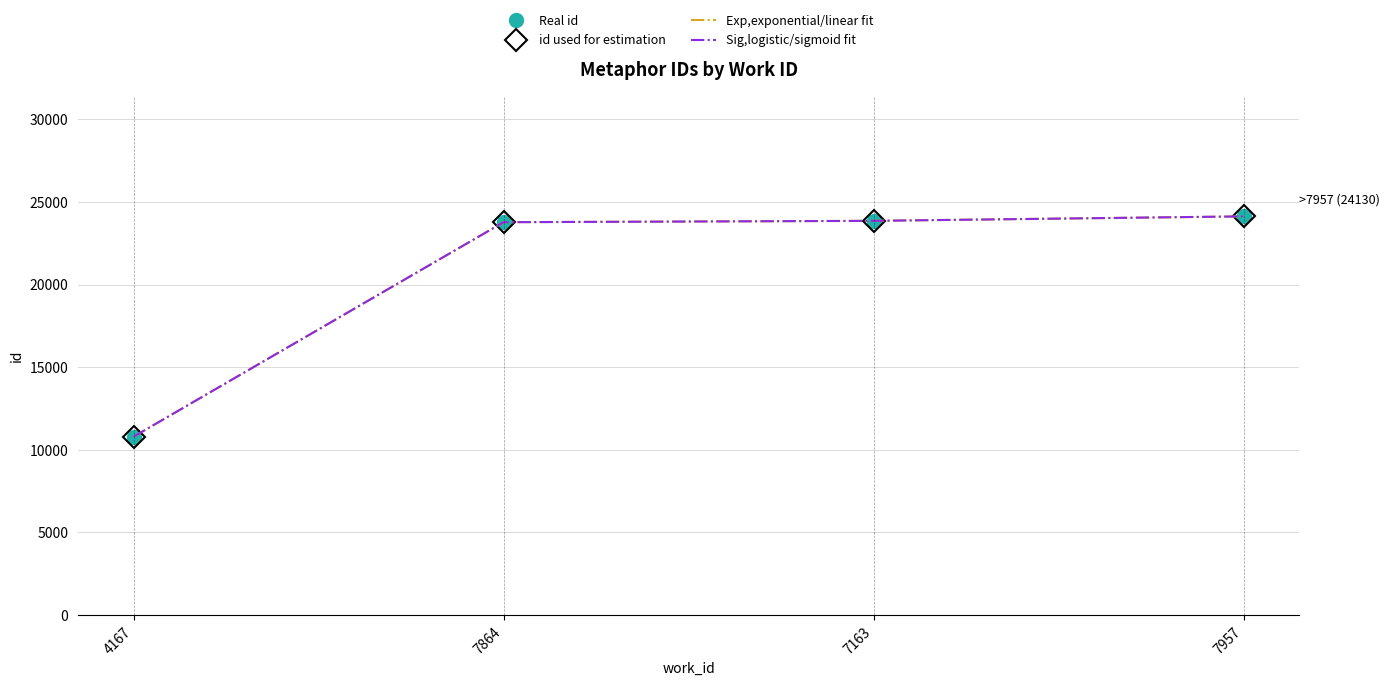

What is the minimum value shown in the chart?

10797